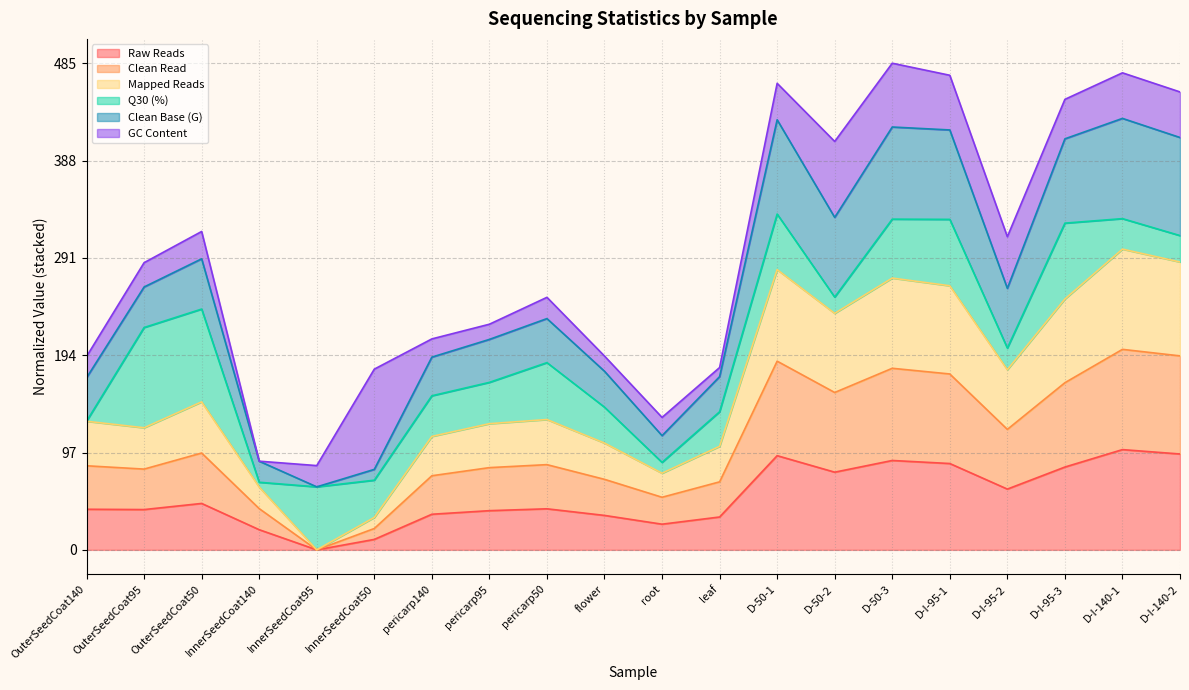

What is the total value across all series at OuterSeedCoat50?

317.6